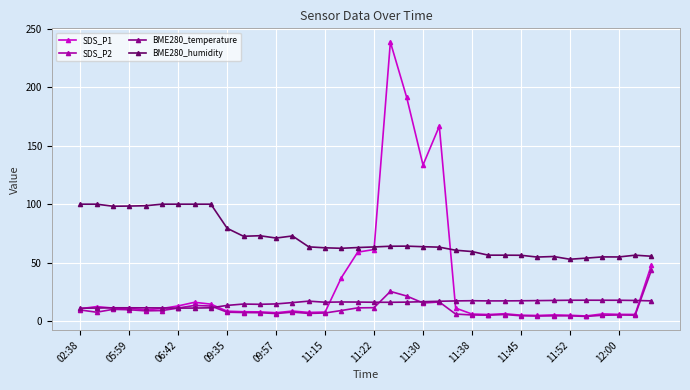

True or false: BME280_temperature has more than 1 points higher than both neighbors.

True